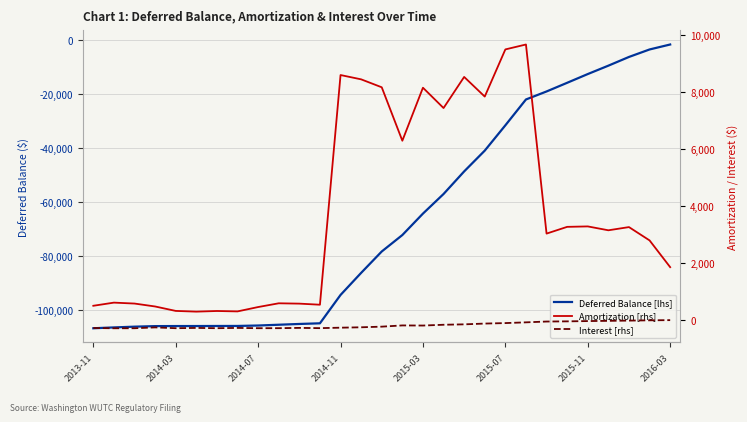

True or false: Amortization [rhs] and Deferred Balance [lhs] intersect in this chart.

False